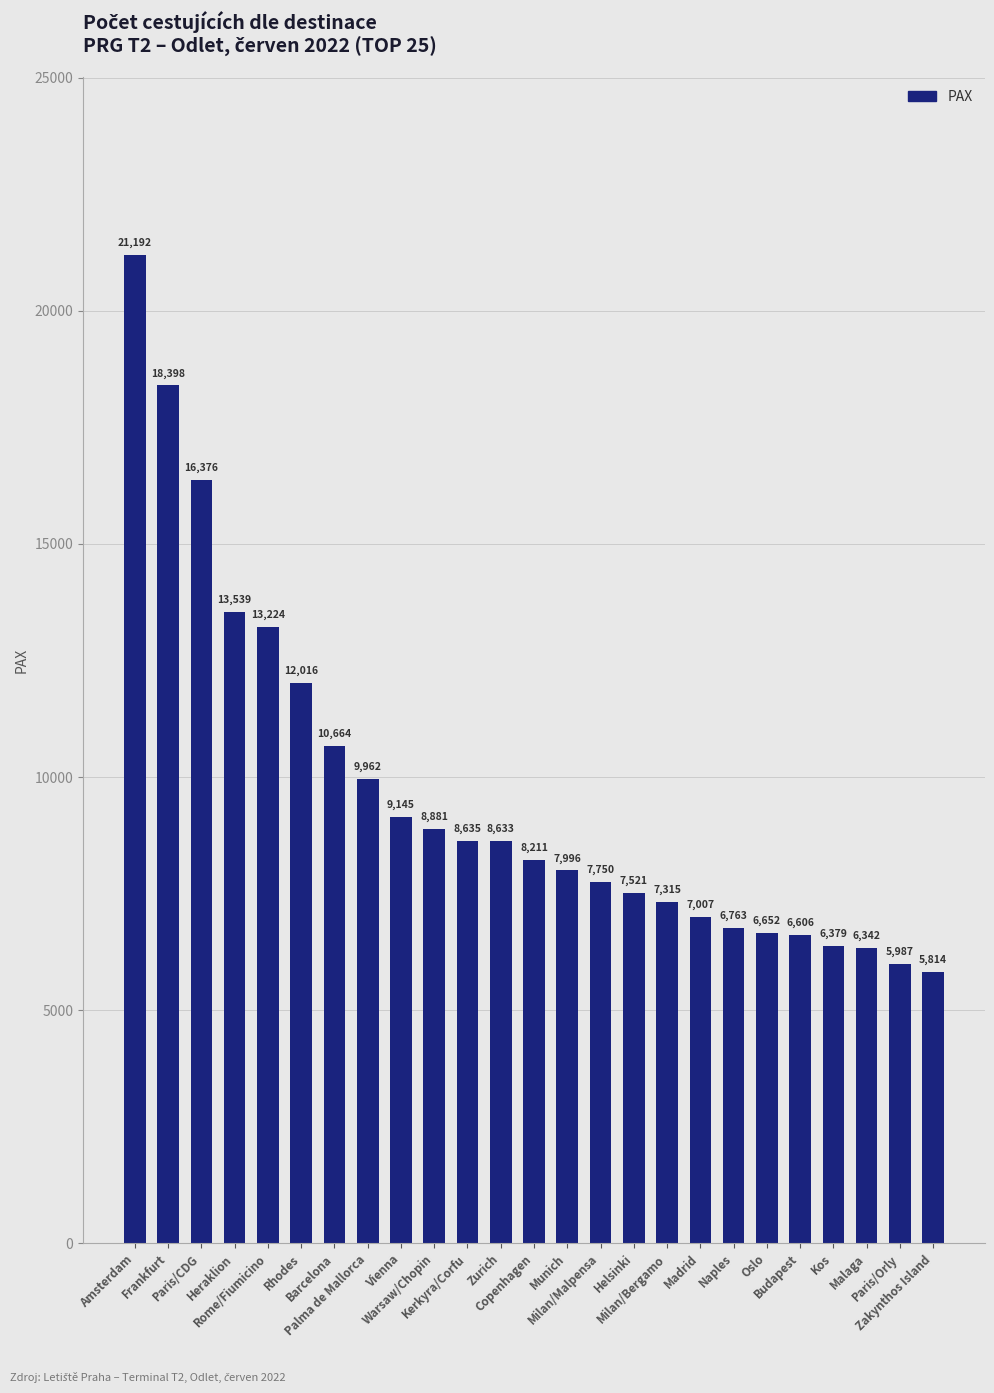

What is the maximum value shown in the chart?

21192